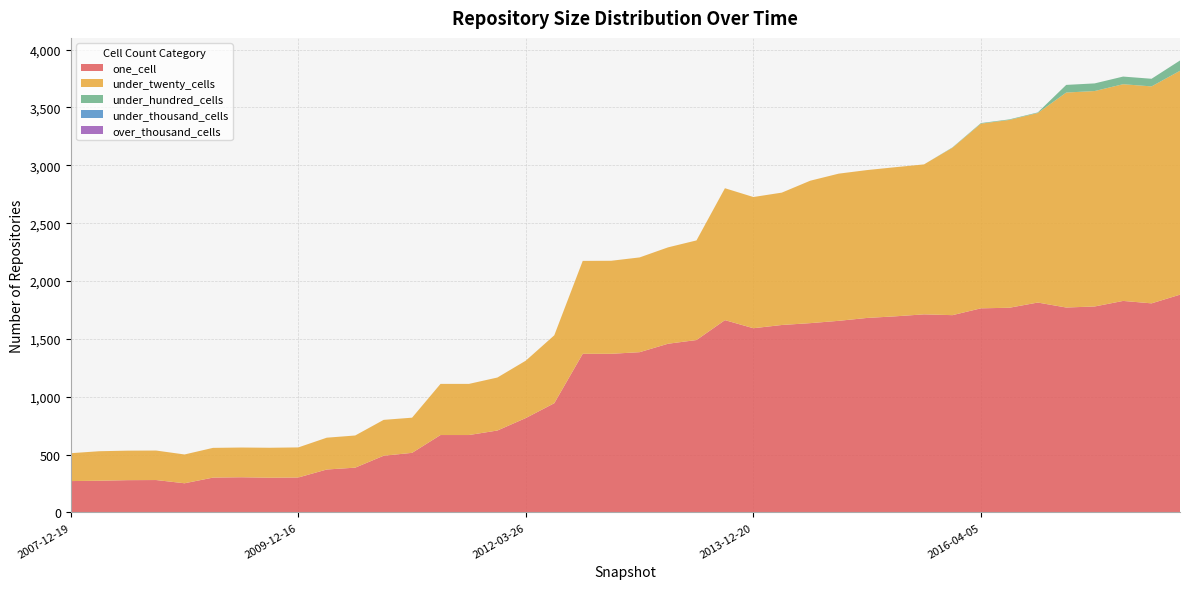

Reading right to left, what are all the values shown in this chart?

one_cell: 1882	1807	1828	1780	1771	1814	1769	1764	1705	1712	1695	1681	1656	1636	1620	1592	1662	1490	1458	1385	1371	1371	944	816	708	669	669	515	490	387	371	302	300	304	301	252	280	279	274	271
under_twenty_cells: 1935	1875	1873	1862	1858	1638	1623	1596	1447	1296	1289	1278	1272	1231	1144	1134	1140	861	833	819	804	803	587	496	458	442	442	304	310	278	275	260	259	257	257	249	255	255	255	241
under_hundred_cells: 89	66	66	66	66	5	5	5	3	0	0	0	0	0	0	0	0	0	0	0	0	0	0	0	0	0	0	0	0	0	0	0	0	0	0	0	0	0	0	0
under_thousand_cells: 0	0	0	0	0	0	0	0	0	0	0	0	0	0	0	0	0	0	0	0	0	0	0	0	0	0	0	0	0	0	0	0	0	0	0	0	0	0	0	0
over_thousand_cells: 0	0	0	0	0	0	0	0	0	0	0	0	0	0	0	0	0	0	0	0	0	0	0	0	0	0	0	0	0	0	0	0	0	0	0	0	0	0	0	0